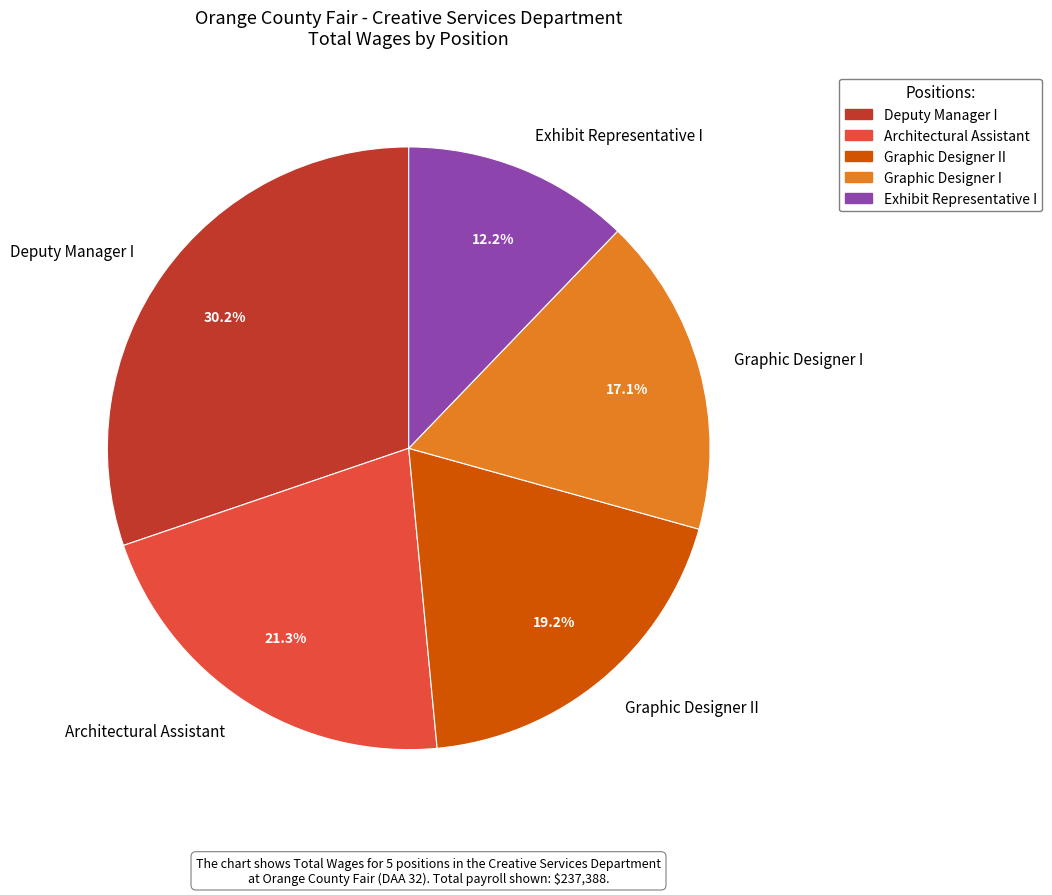

To the nearest percent, what portion does Architectural Assistant represent?

21%